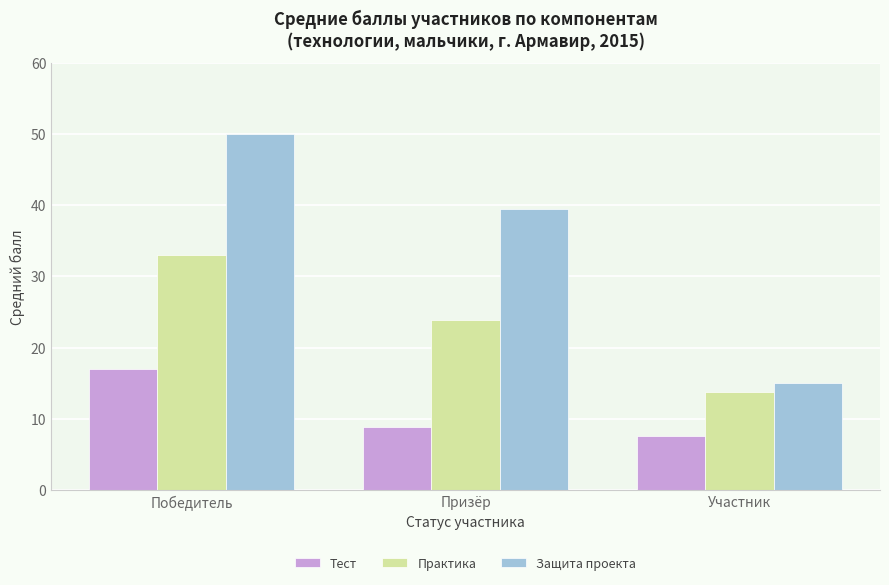

The Тест series shows 4.7 at Участник. True or false?

False